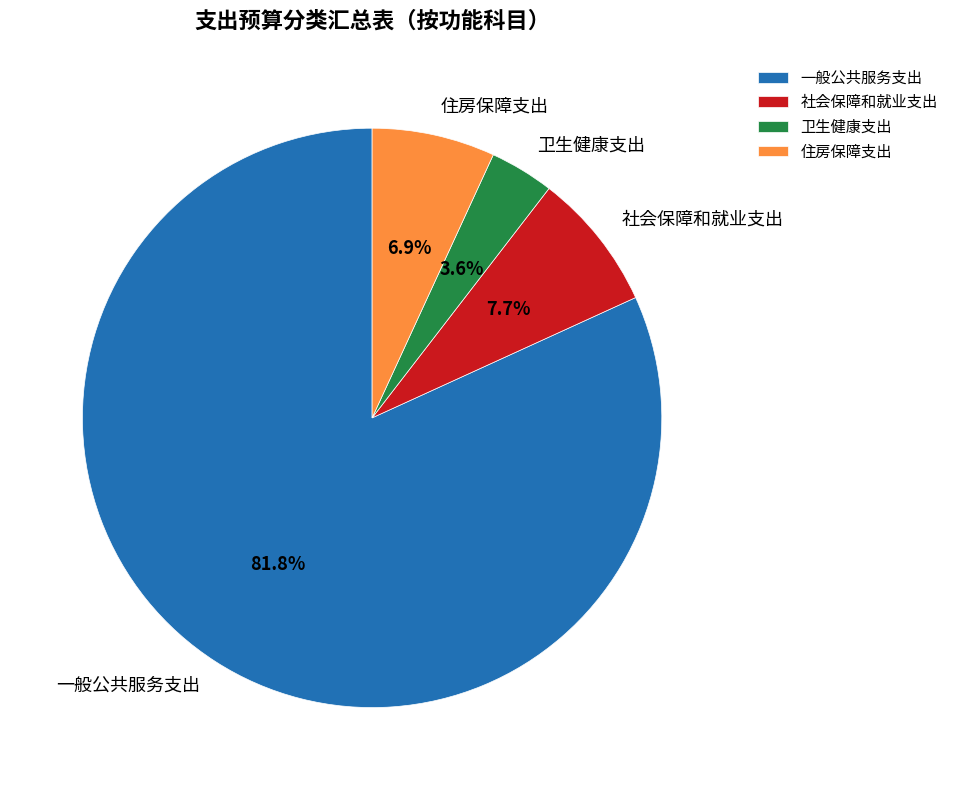

What percentage do 一般公共服务支出 and 社会保障和就业支出 together represent?

89.5%